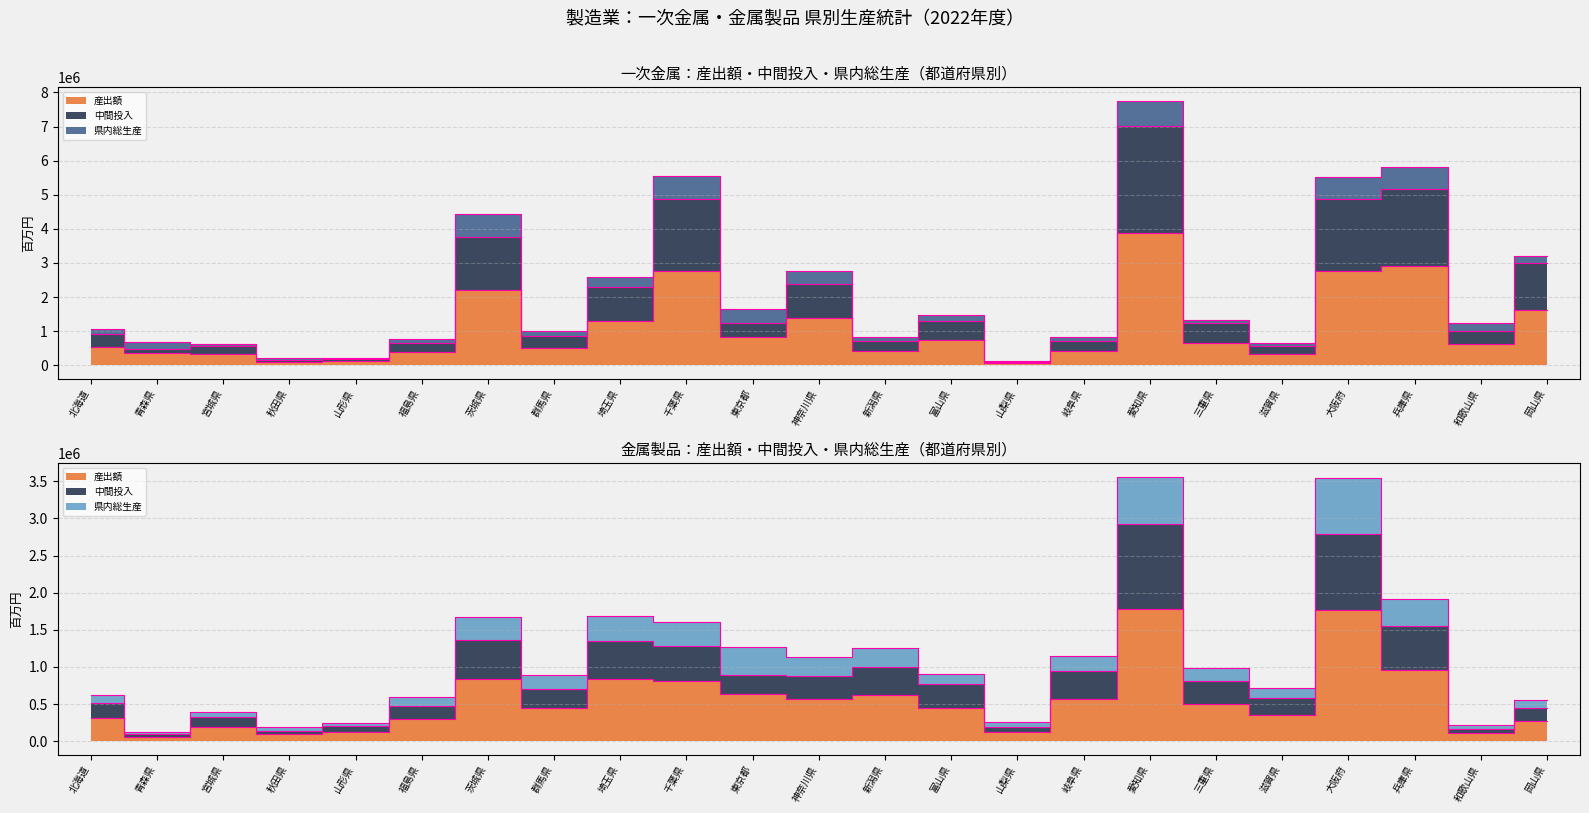

After their last crossing, which series has the higher values: 金属製品_県内総生産 or 一次金属_中間投入?

一次金属_中間投入